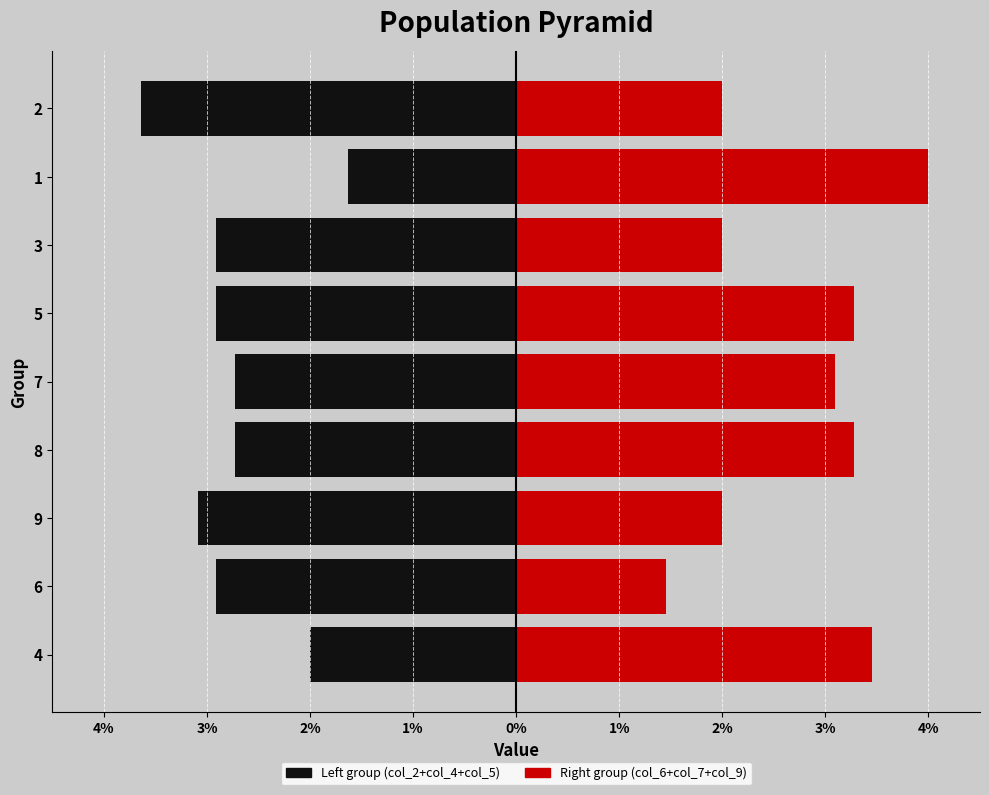

The value of col_6+col_7+col_9 at 9 is 2.0. True or false?

True